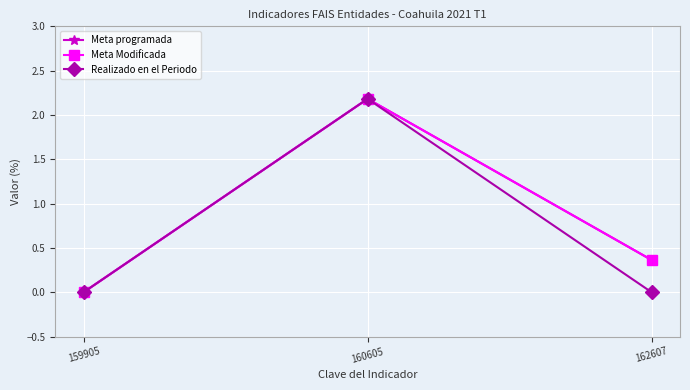

The value of Meta Modificada at 162607 is 0.4. True or false?

True